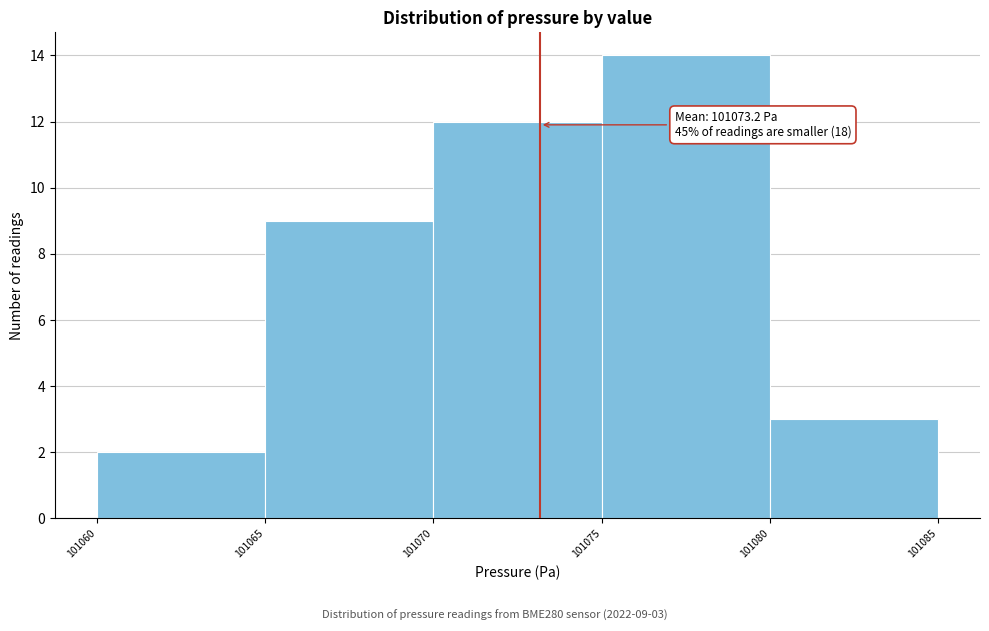

Over which range of the x-axis is the bar tallest?

101075 to 101080